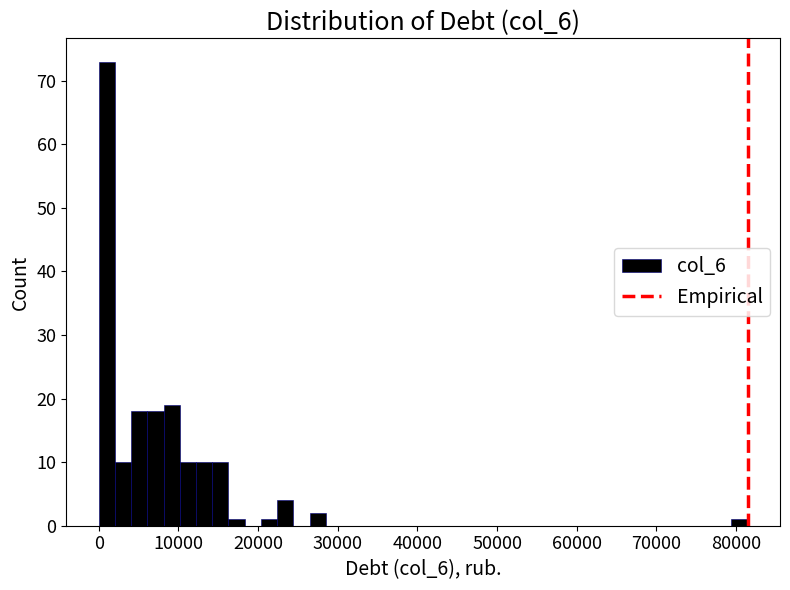

Read against the x-axis, roughly where is the centre of the tallest bar?

1000